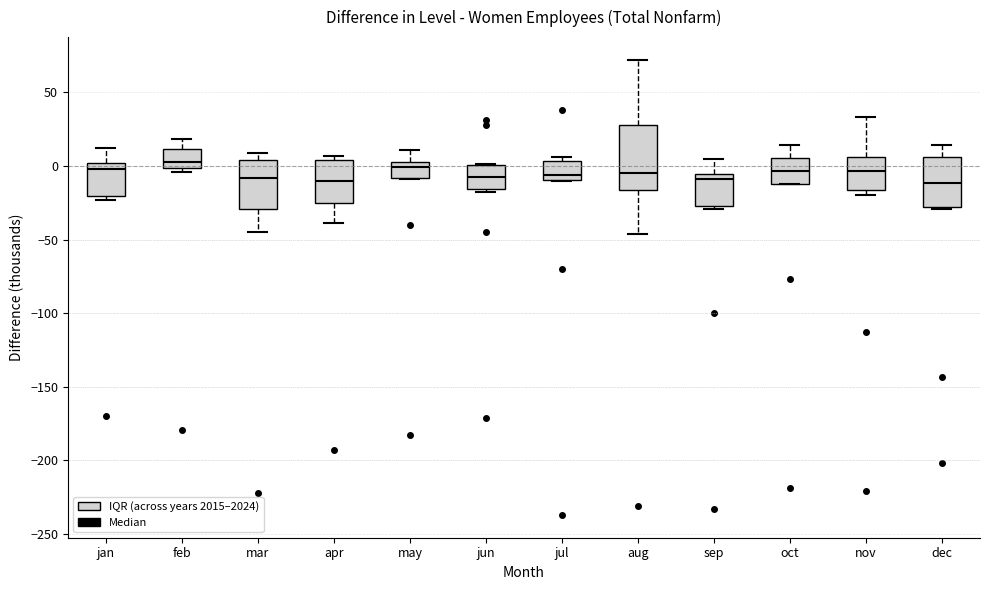

Which box is the tallest, from its lower edge to its upper edge?

aug